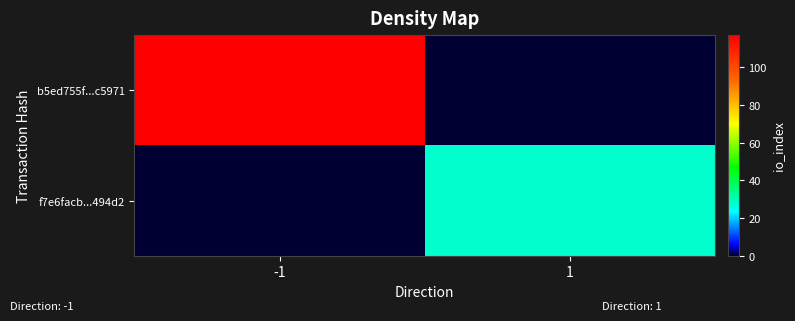

Count the number of categories in the chart.

2